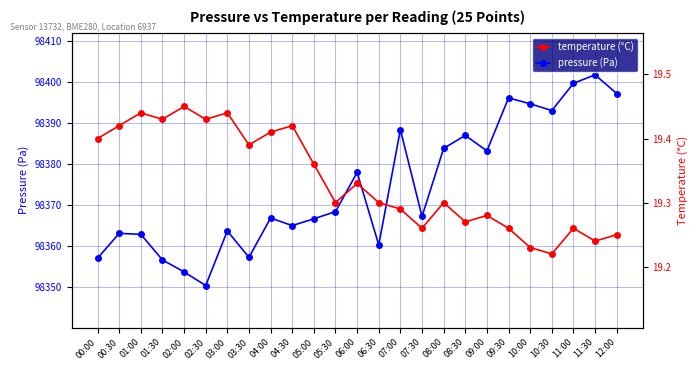

List the series in order of their overall mean, highest first.

pressure (Pa), temperature (°C)